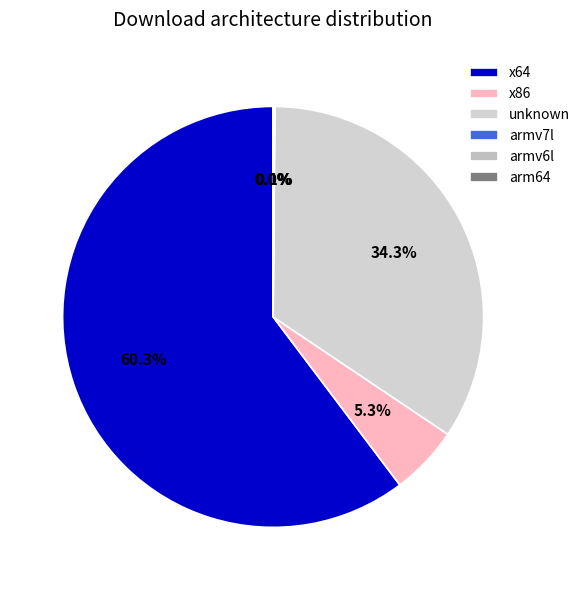

What percentage do armv6l and x86 together represent?

5.3%